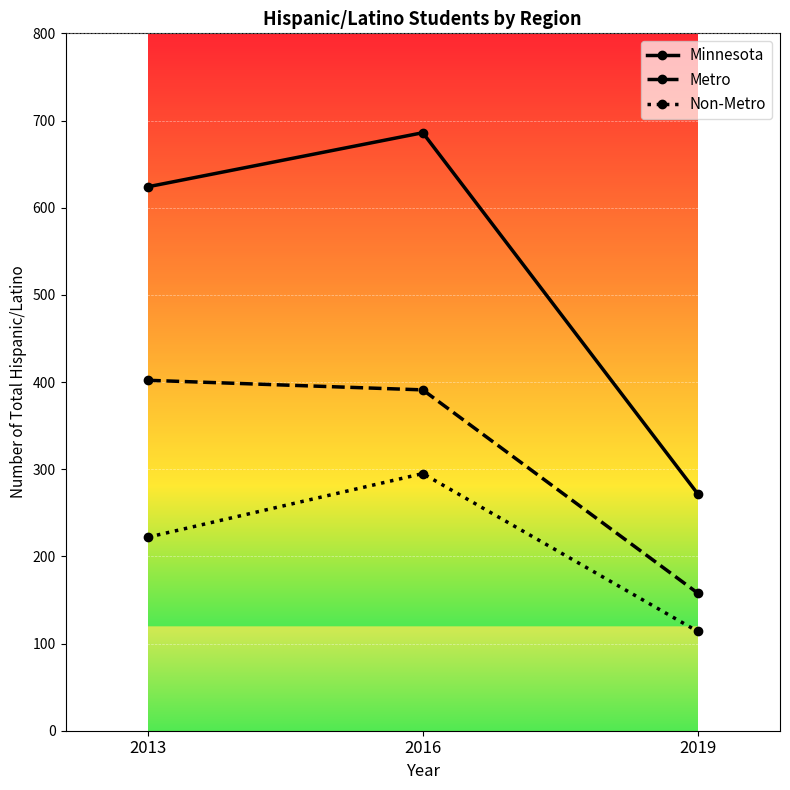

List the labels in order of Metro value, smallest first.

2019, 2016, 2013